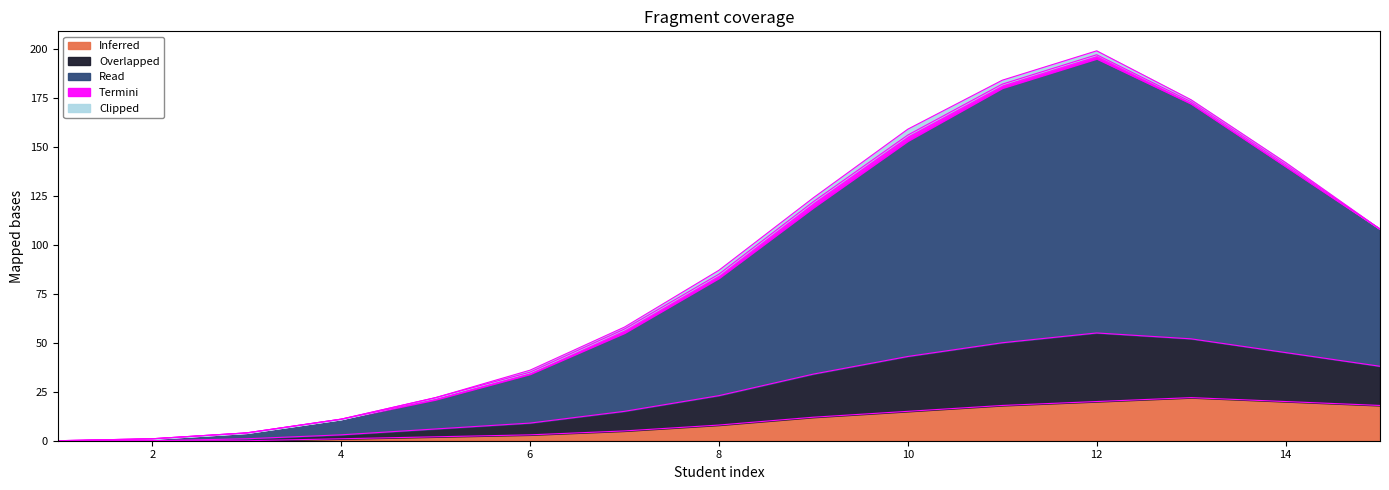

What is the approximate value of Inferred at 15?

18